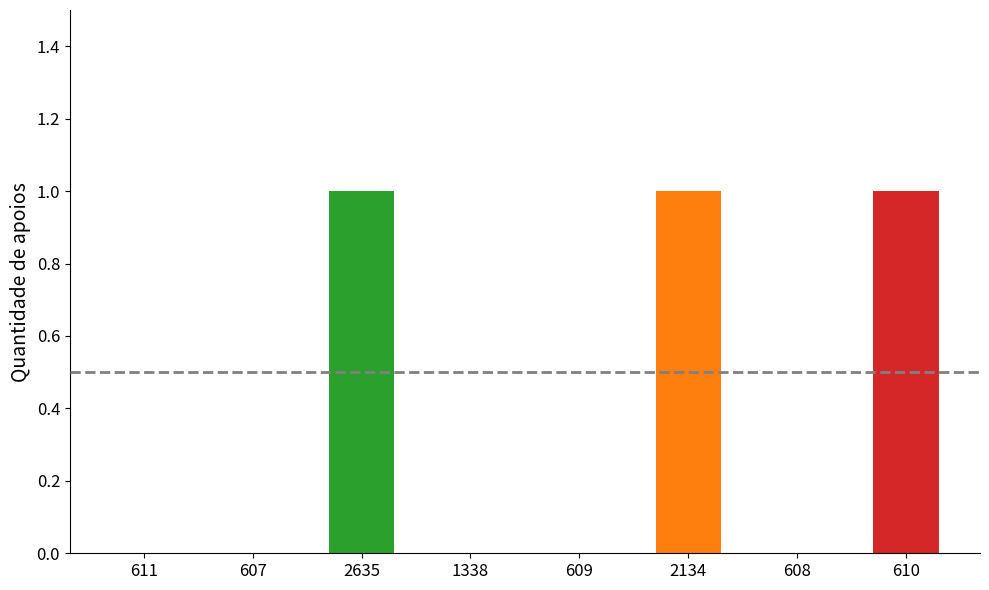

Reading left to right, transcribe all the data shown in this chart.

611=0	607=0	2635=1	1338=0	609=0	2134=1	608=0	610=1